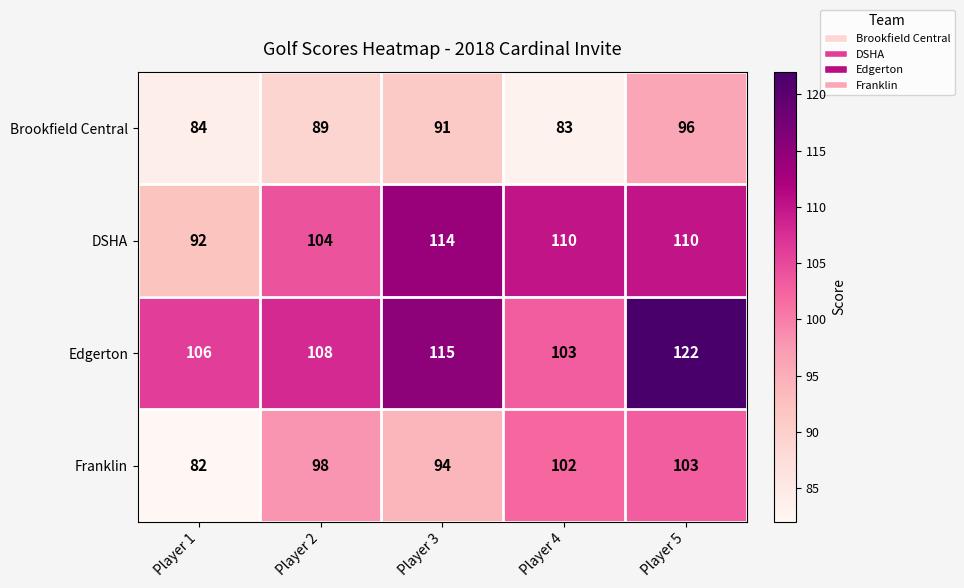

What is the sum of the Franklin values at Player 2 and Player 5?

201